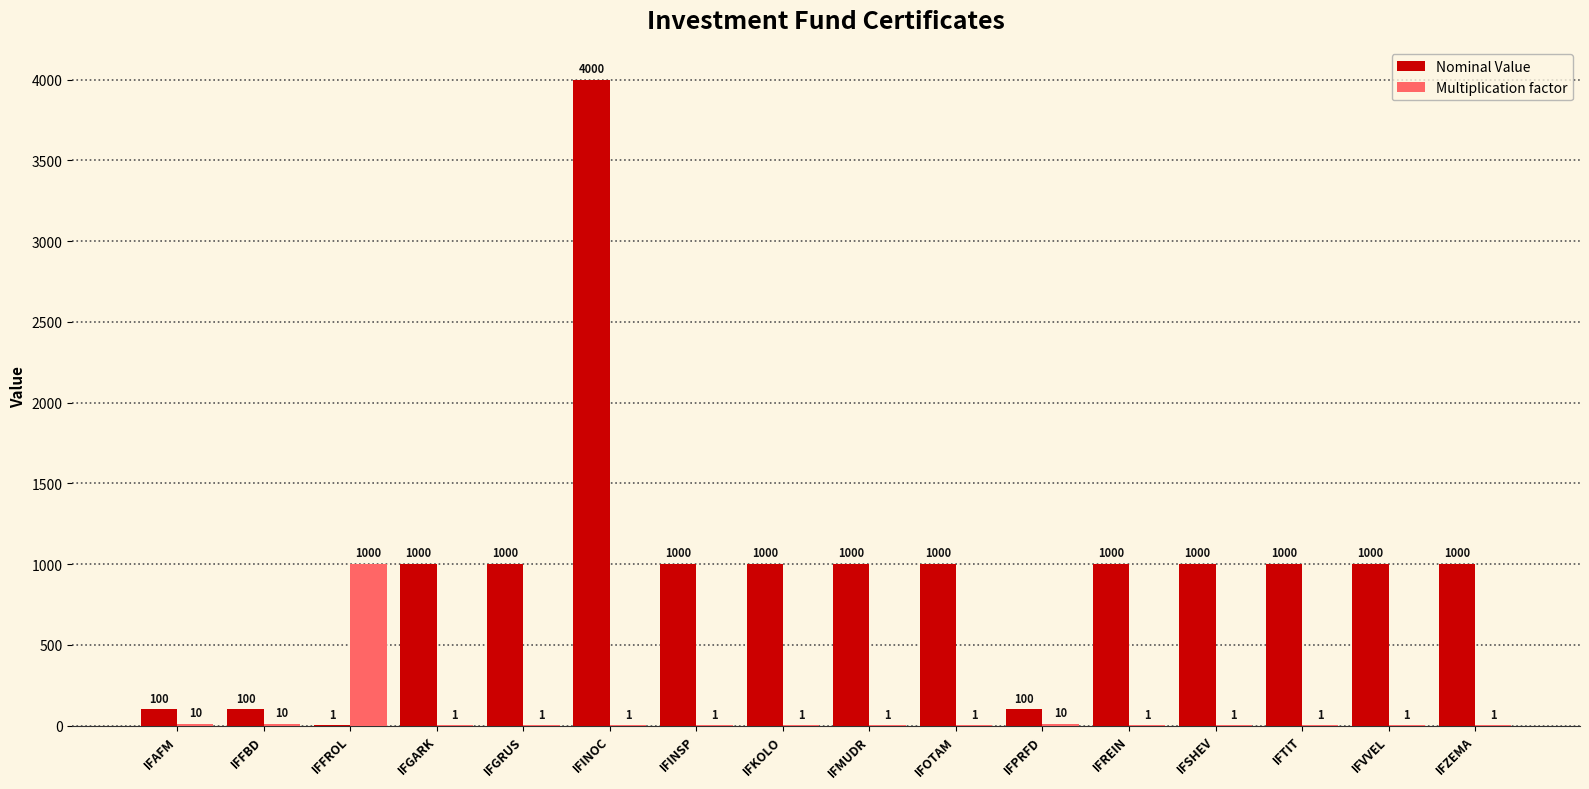

What are all the series names shown in the legend?

Nominal Value, Multiplication factor